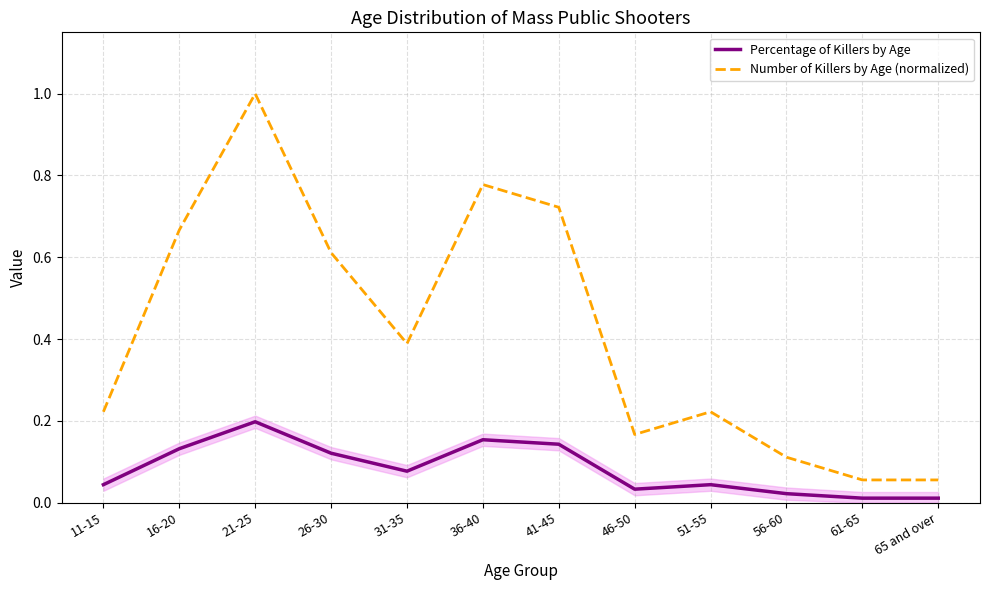

Rank the series at 31-35 from highest to lowest value.

Number of Killers by Age (normalized), Percentage of Killers by Age